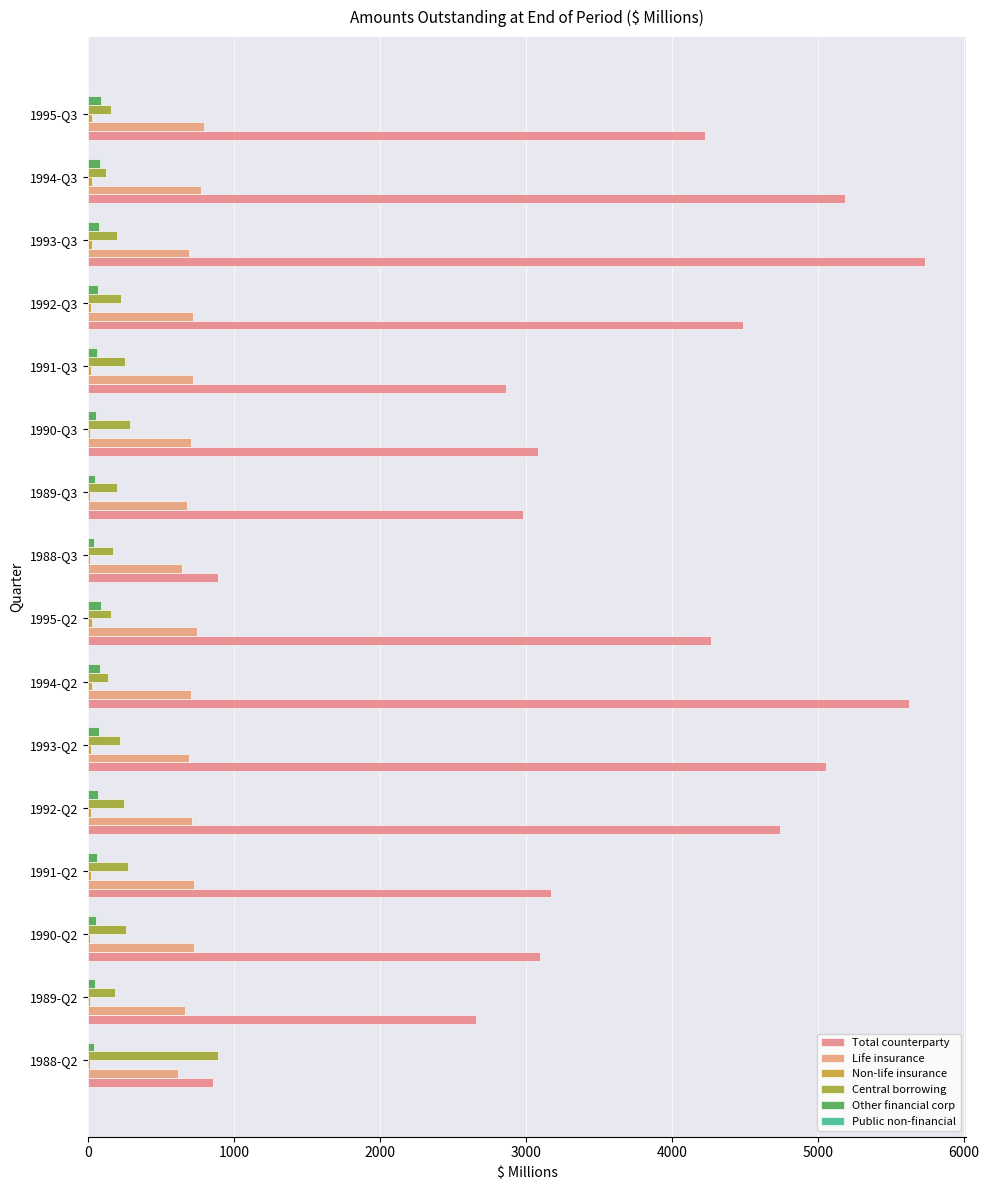

What is the maximum value for Total counterparty?

5729